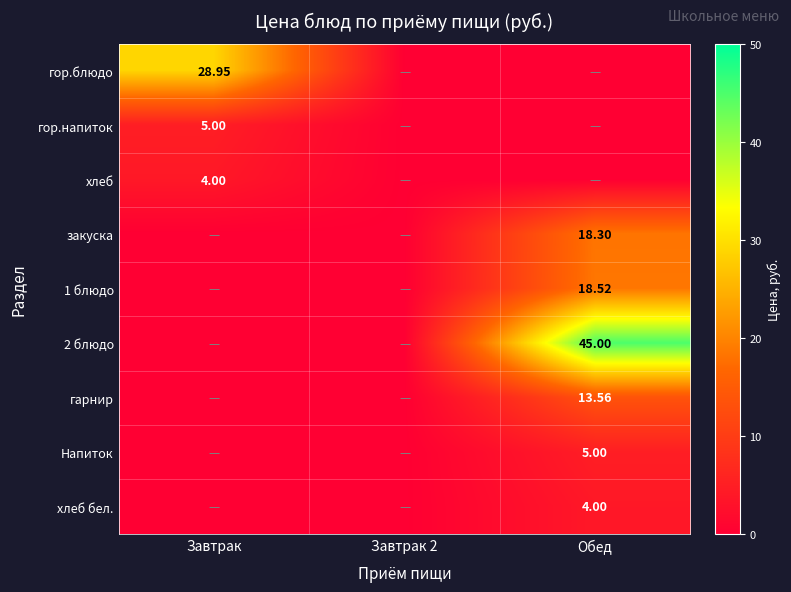

What is the difference between the maximum and minimum values in the гор.блюдо series?

28.9